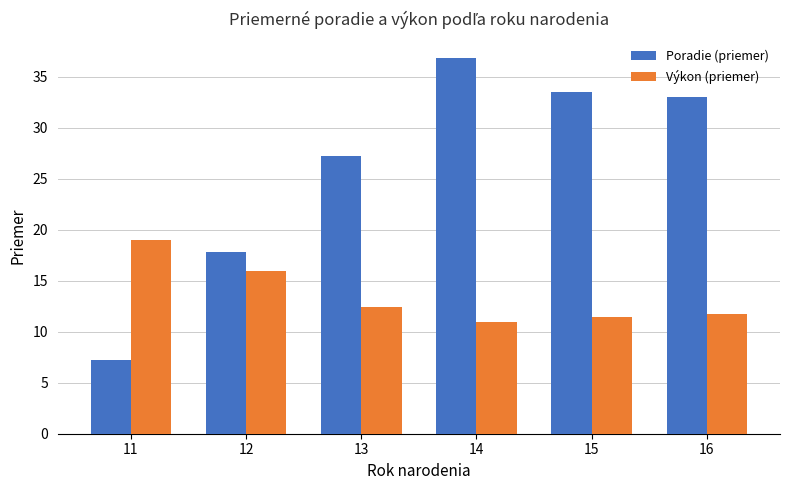

At 14, list the series in order from largest to smallest.

Poradie (priemer), Výkon (priemer)